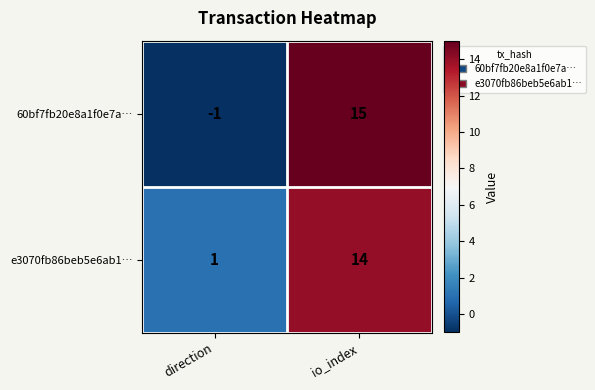

Which category has the highest value across all series?

io_index